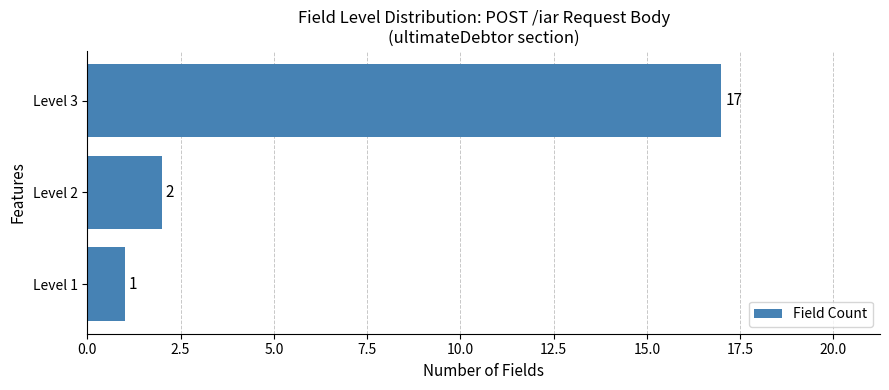

Does the chart contain stacked bars?

No